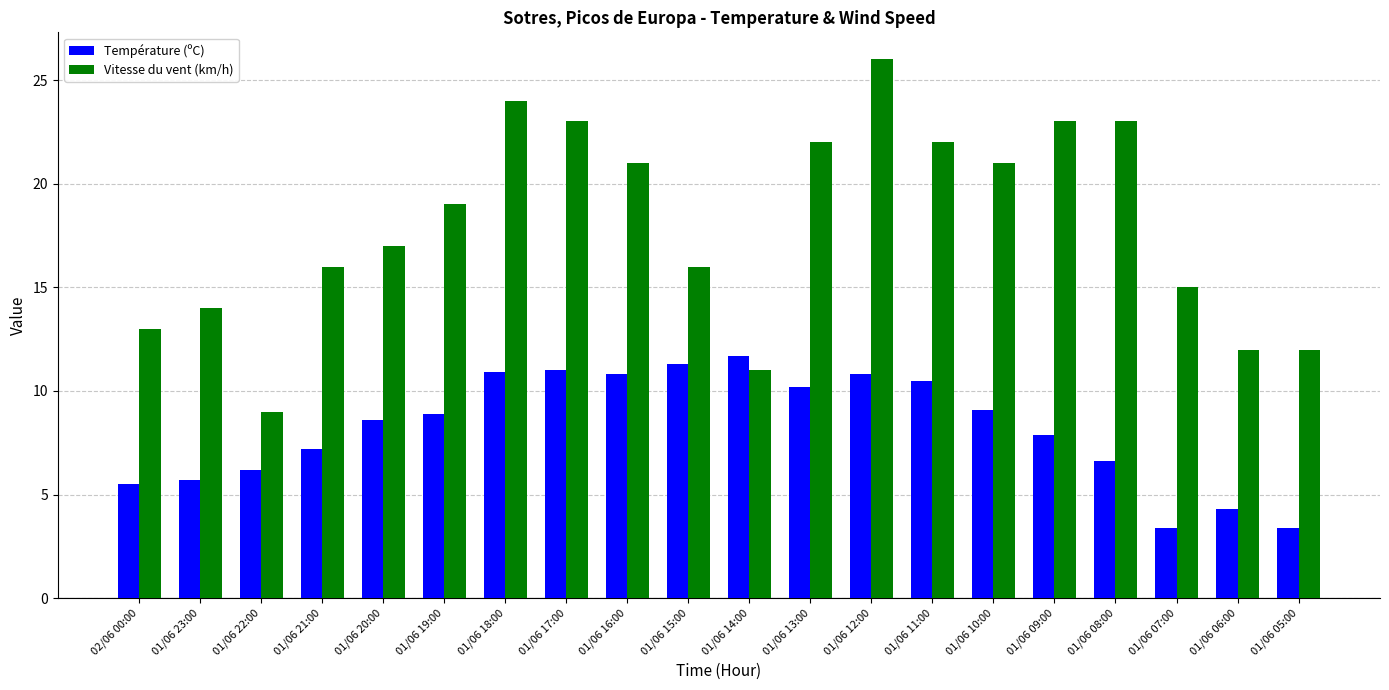

Are the bars grouped side by side (vs. stacked)?

Yes